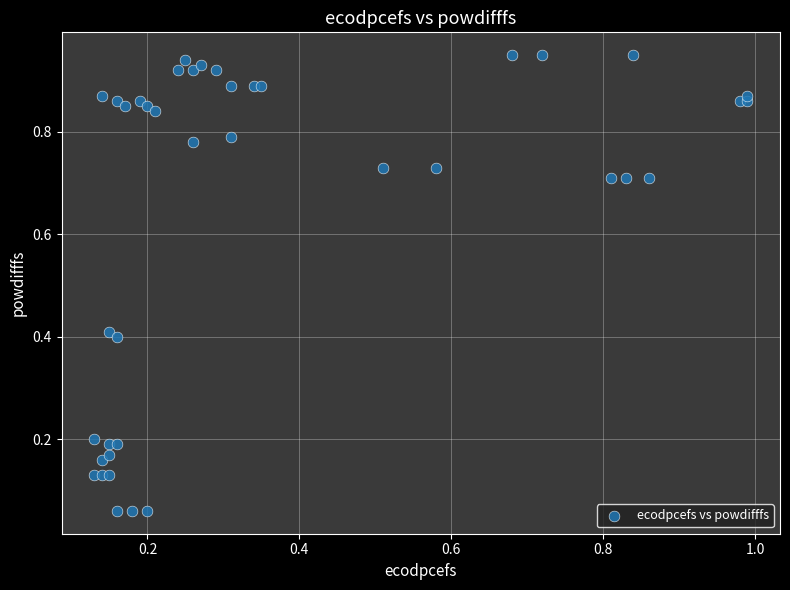

How many data points are displayed?

40